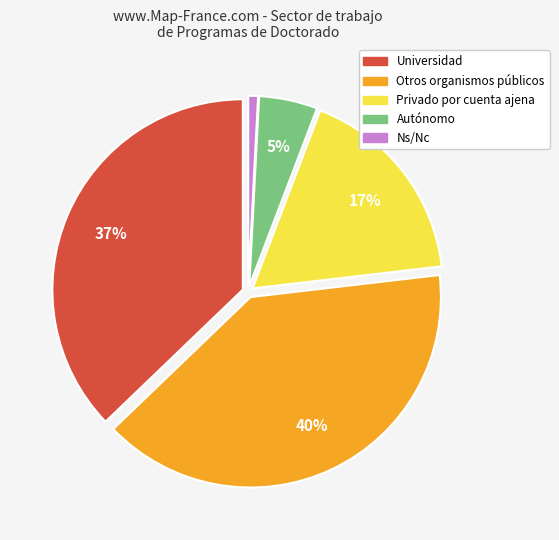

To the nearest percent, what is the average slice percentage?

20%